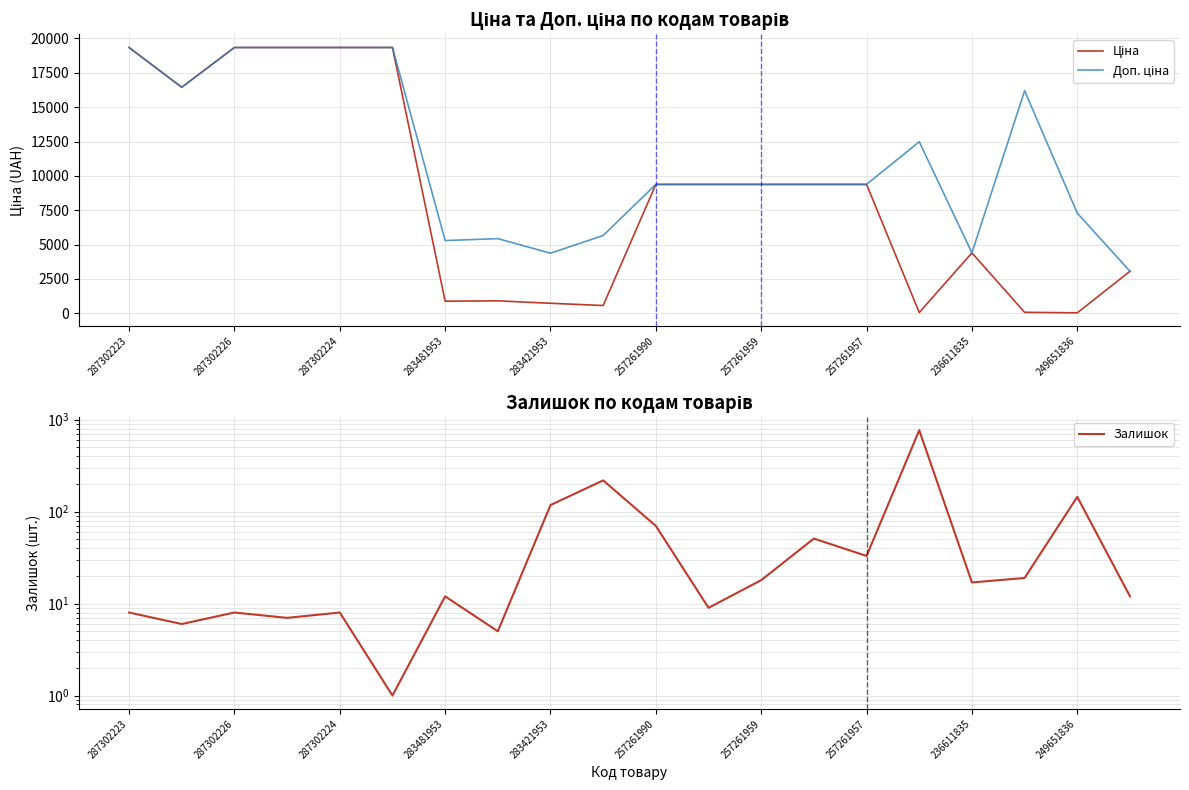

Is this an area chart (filled region under the line)?

No